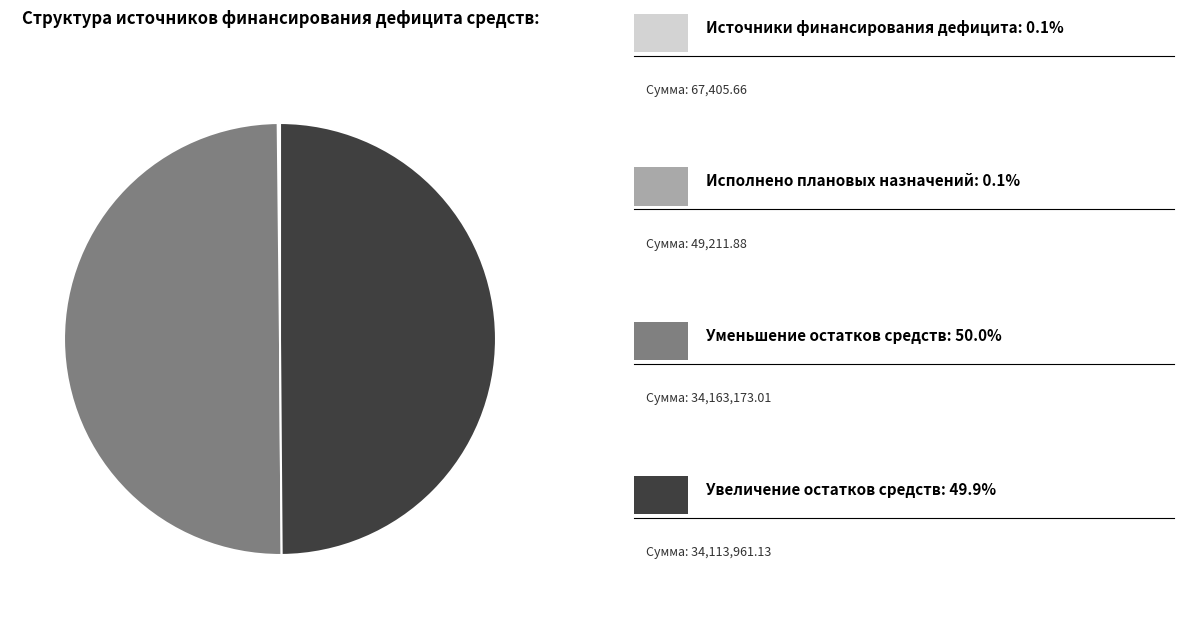

Rank the categories by value from highest to lowest.

Уменьшение остатков средств, Увеличение остатков средств, Источники финансирования дефицита, Исполнено плановых назначений